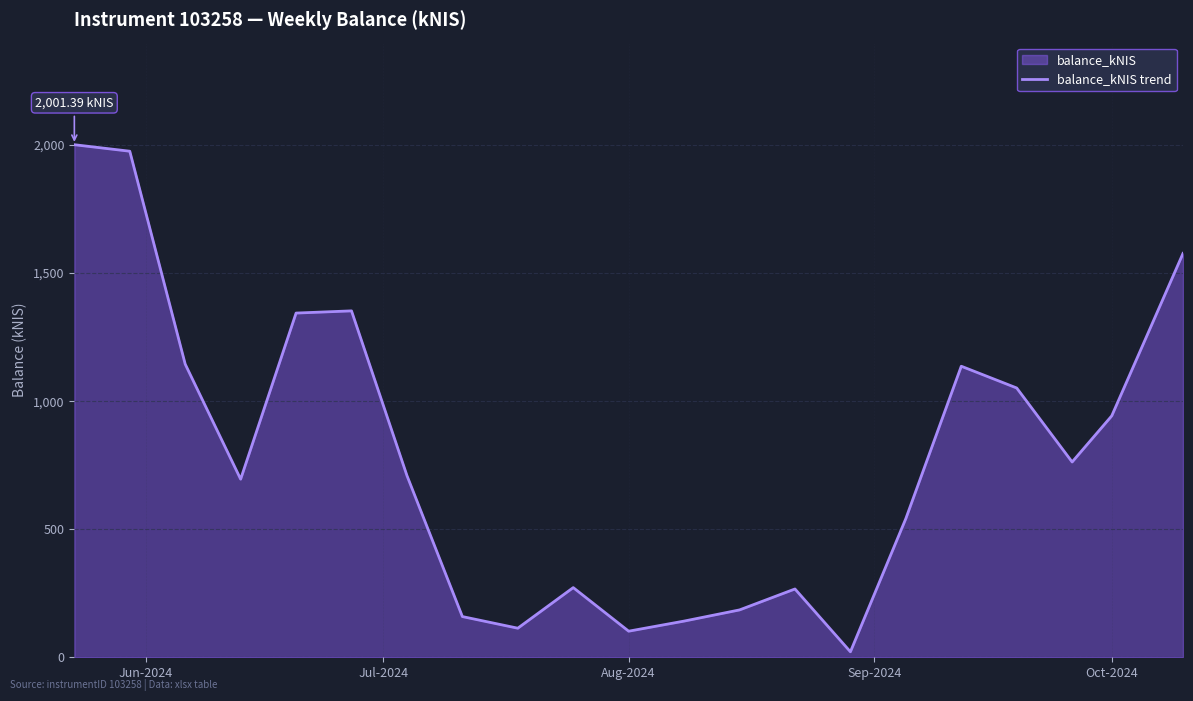

True or false: the data has more than 0 interior local peaks.

True